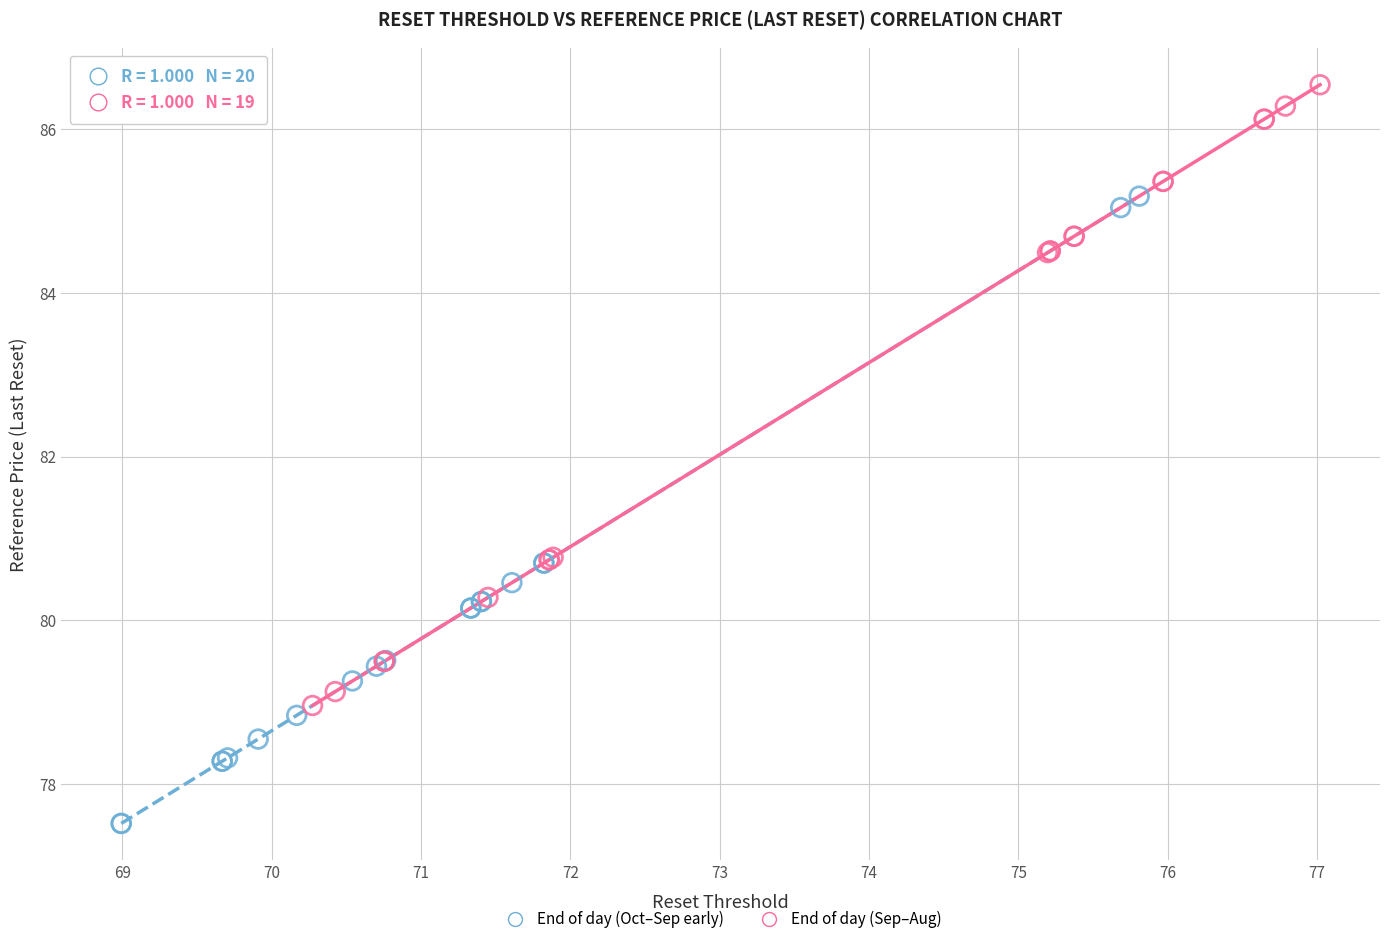

Which series reaches the maximum Y coordinate?

End of day (Sep–Aug)